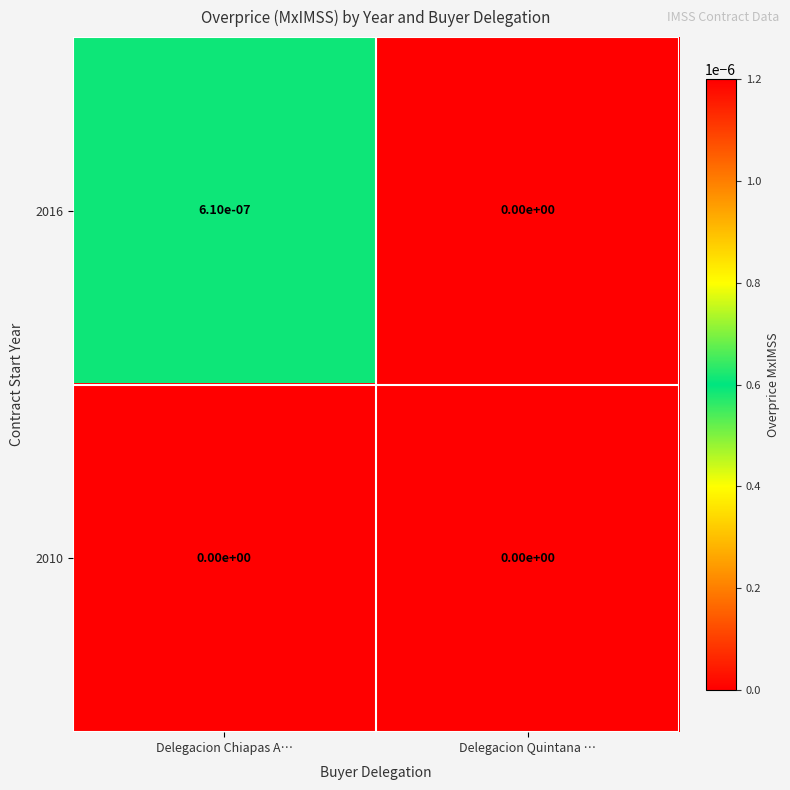

Which category has the highest value in the 2016 series?

Delegacion Chiapas A…